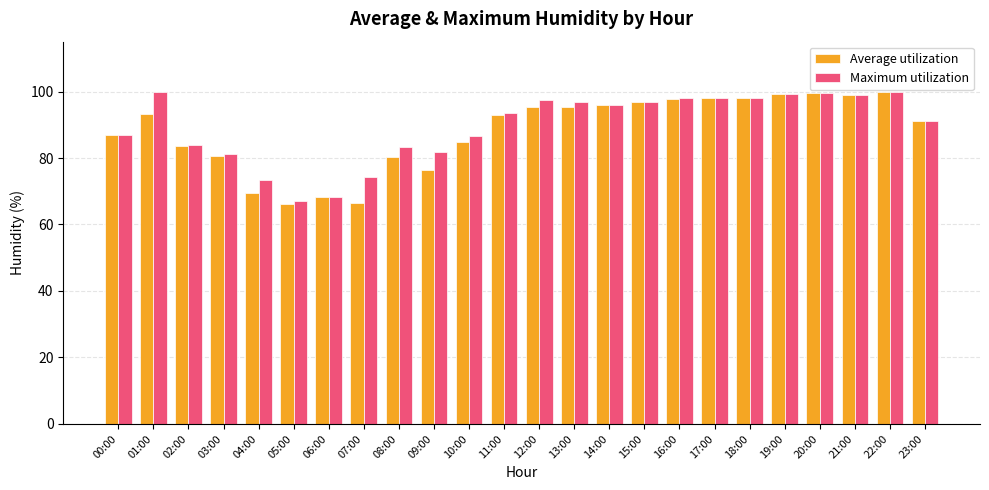

How many categories are shown in the chart?

24